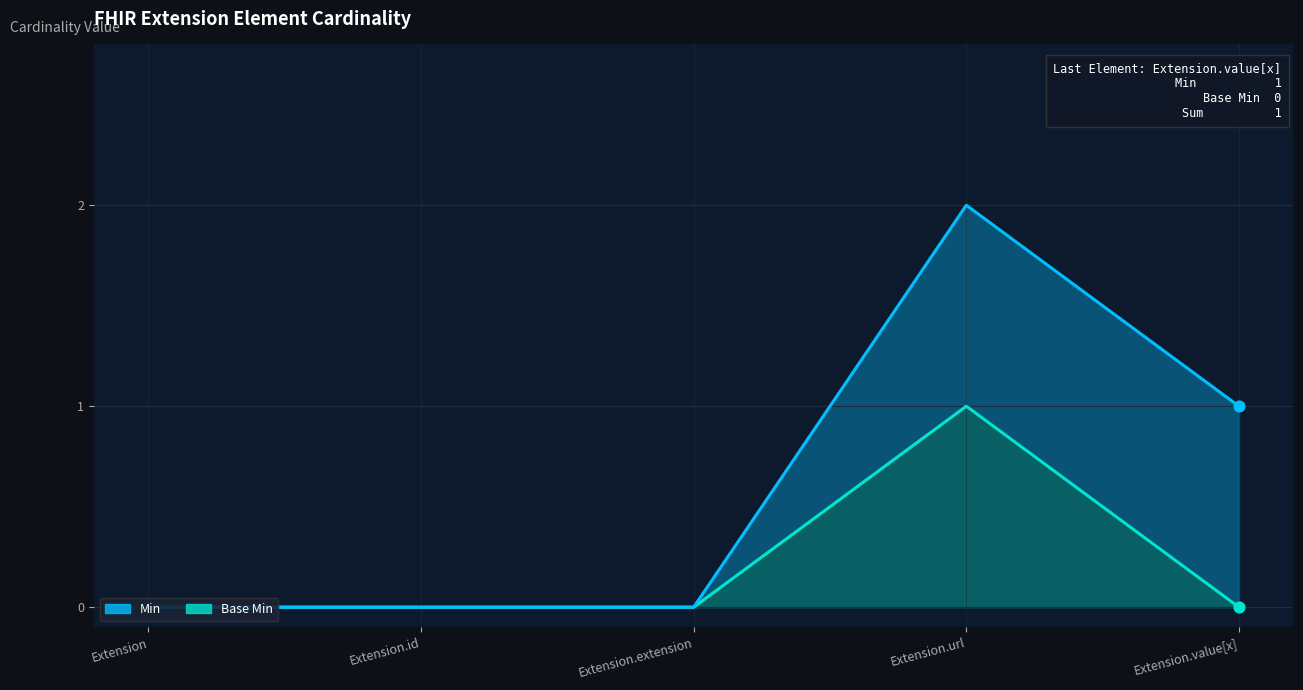

Between Extension and Extension.value[x], which is larger?

Extension